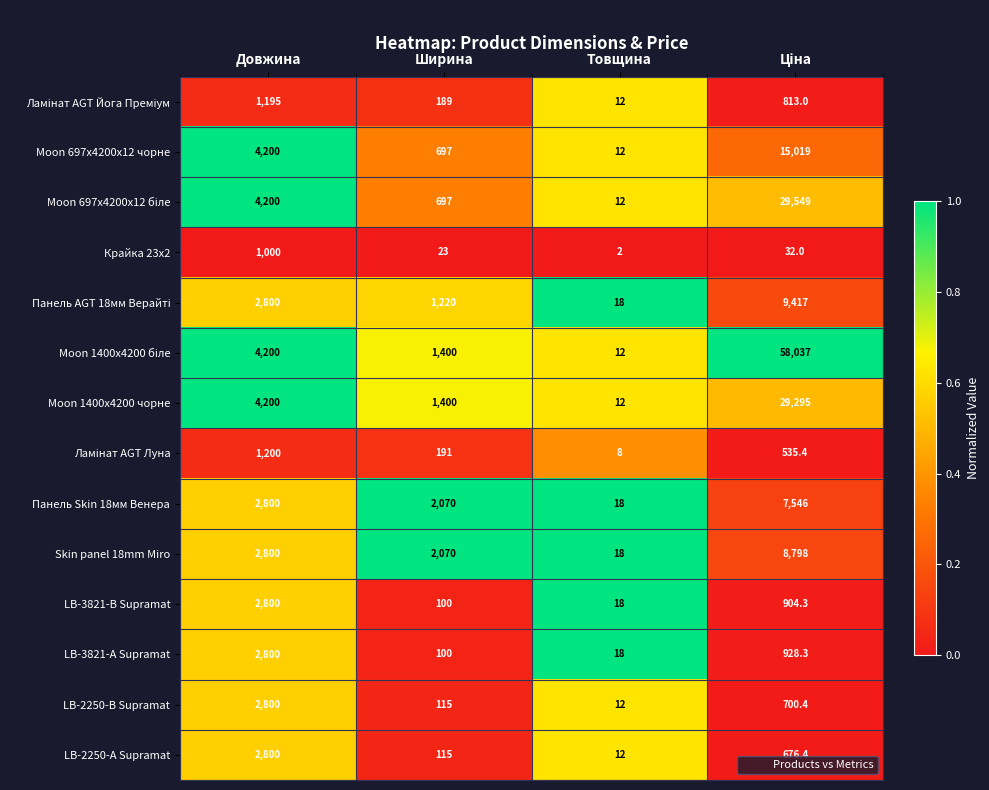

What is the greatest value displayed?

58037.0